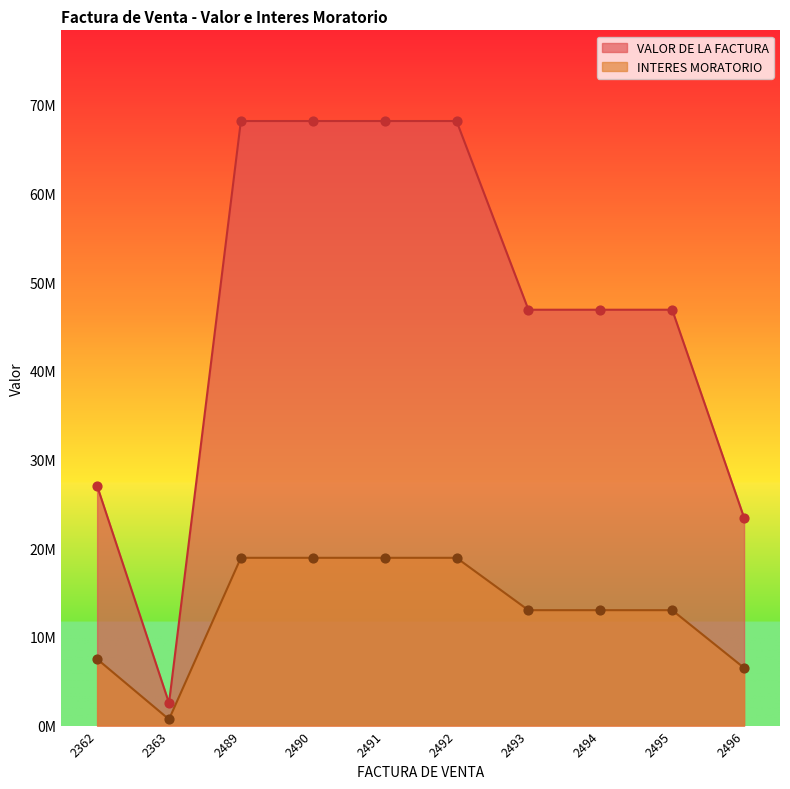

Which series has the widest spread of Y values?

VALOR DE LA FACTURA